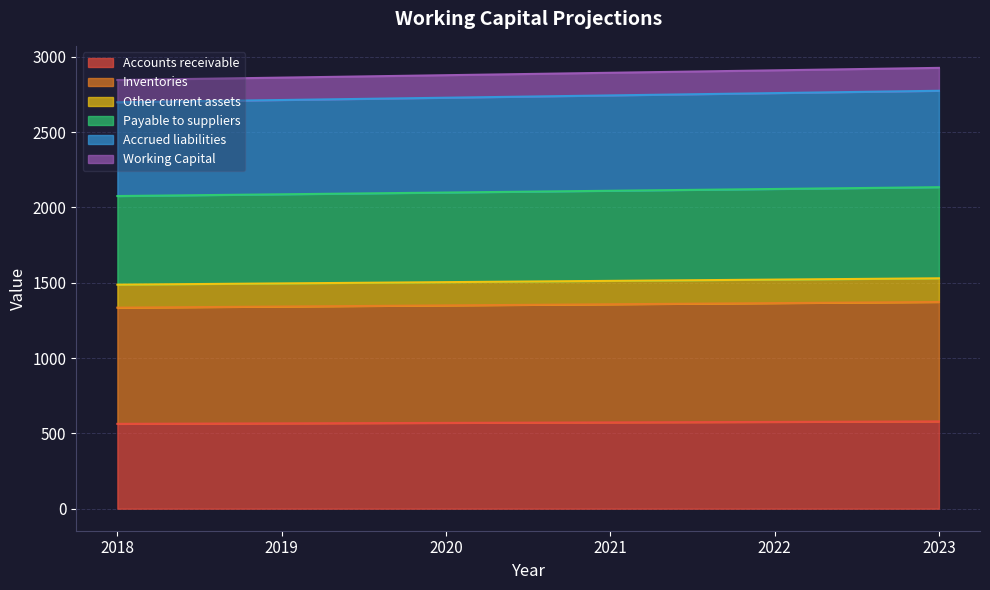

How many lines are shown in the chart?

6